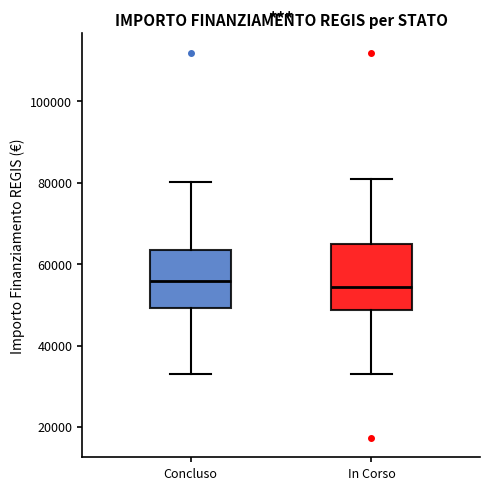

Reading left to right, read every box against the y-axis: the position of its median line, the range the box covers, and the ends of its whiskers. The values are not printed on the chart, so give them approximately, as read against the axis.

Concluso: median 56000, box 50000 to 64000, whiskers 32000 to 80000
In Corso: median 54000, box 48000 to 66000, whiskers 32000 to 80000